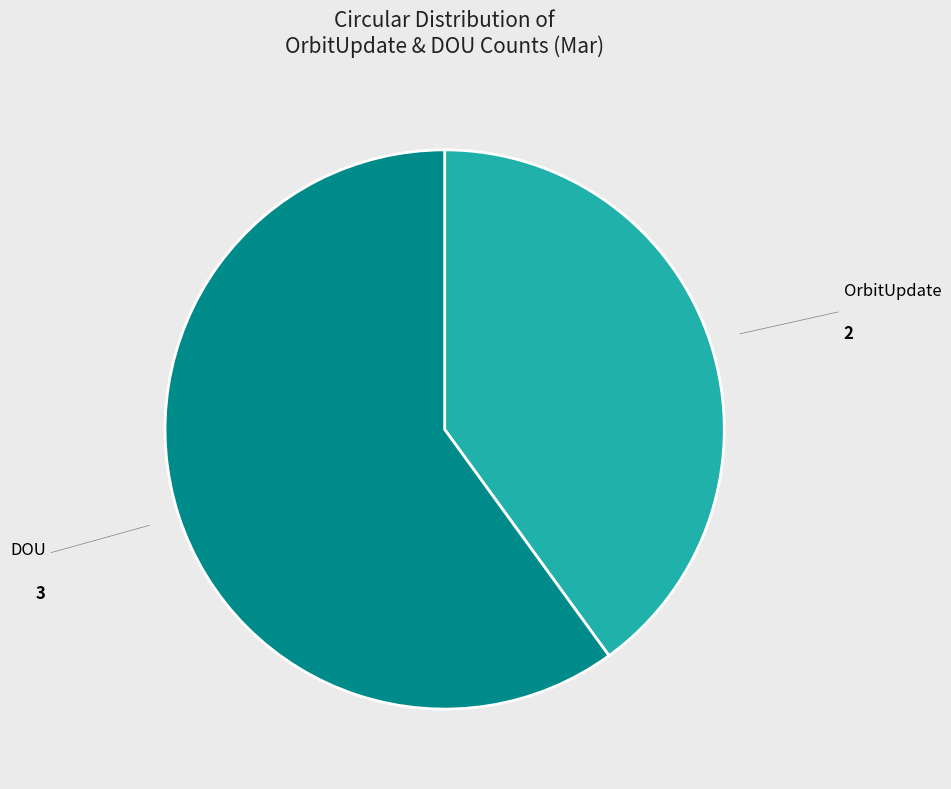

Does OrbitUpdate represent more than half of the total?

No